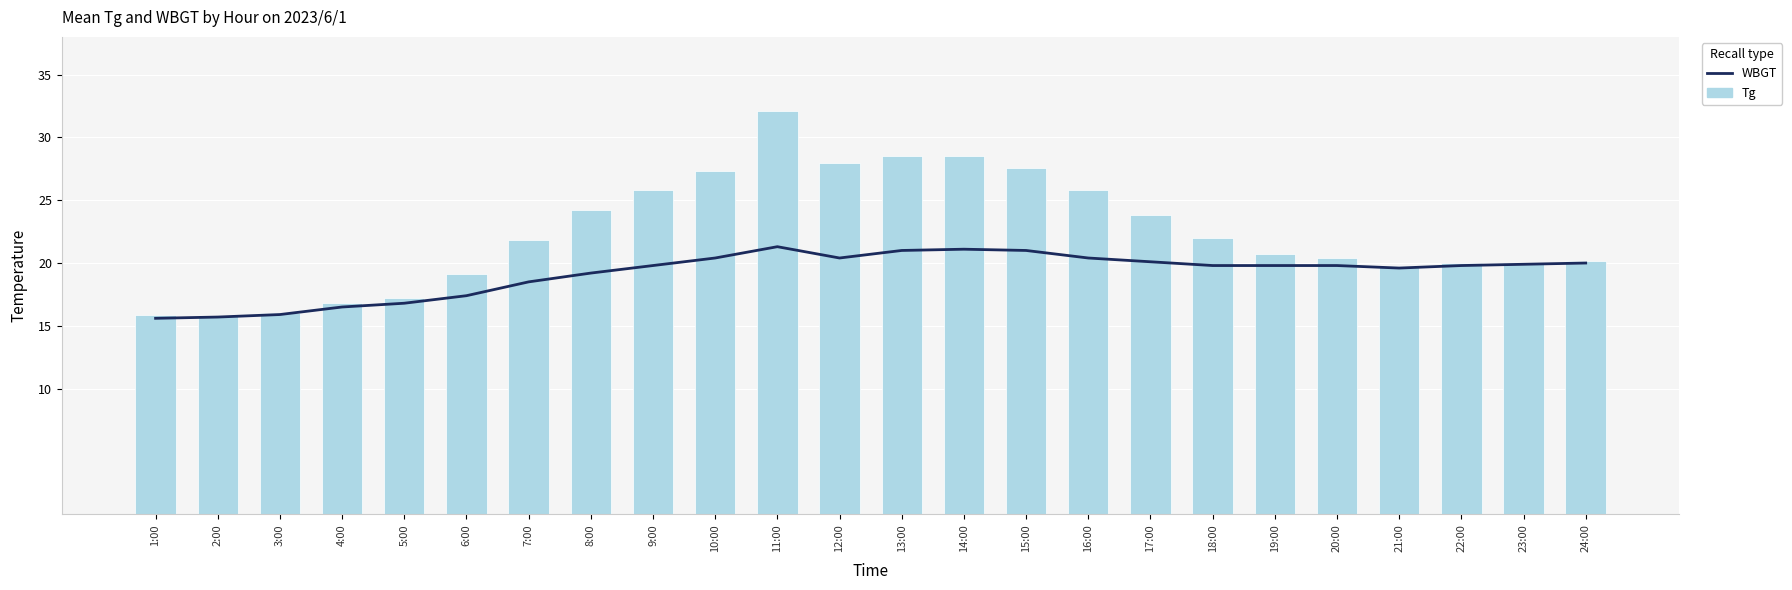

Rank the series at 6:00 from lowest to highest value.

WBGT, Tg